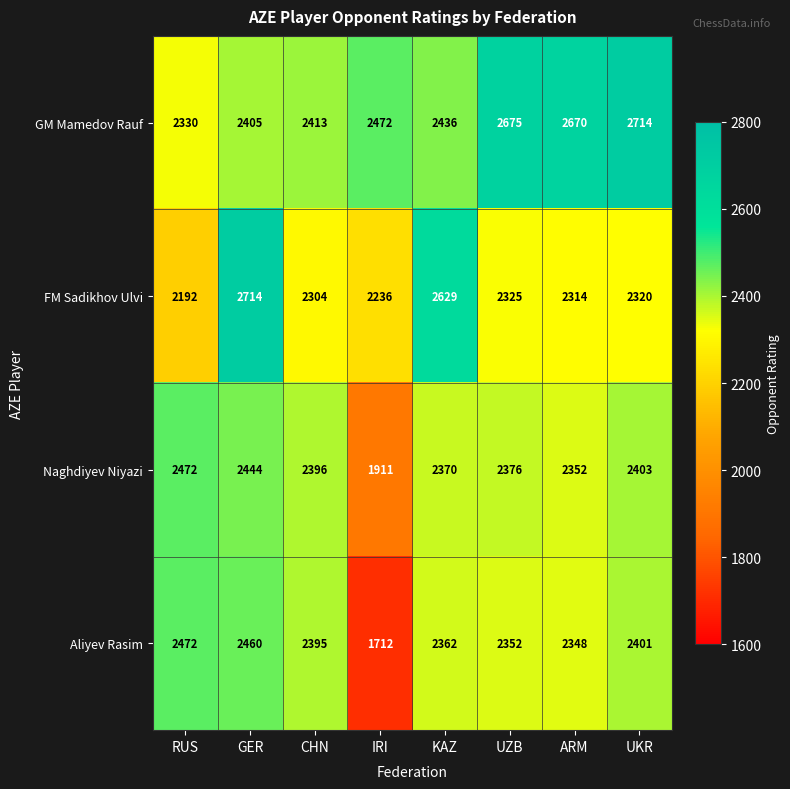

Which series has the largest range (max minus min)?

Aliyev Rasim